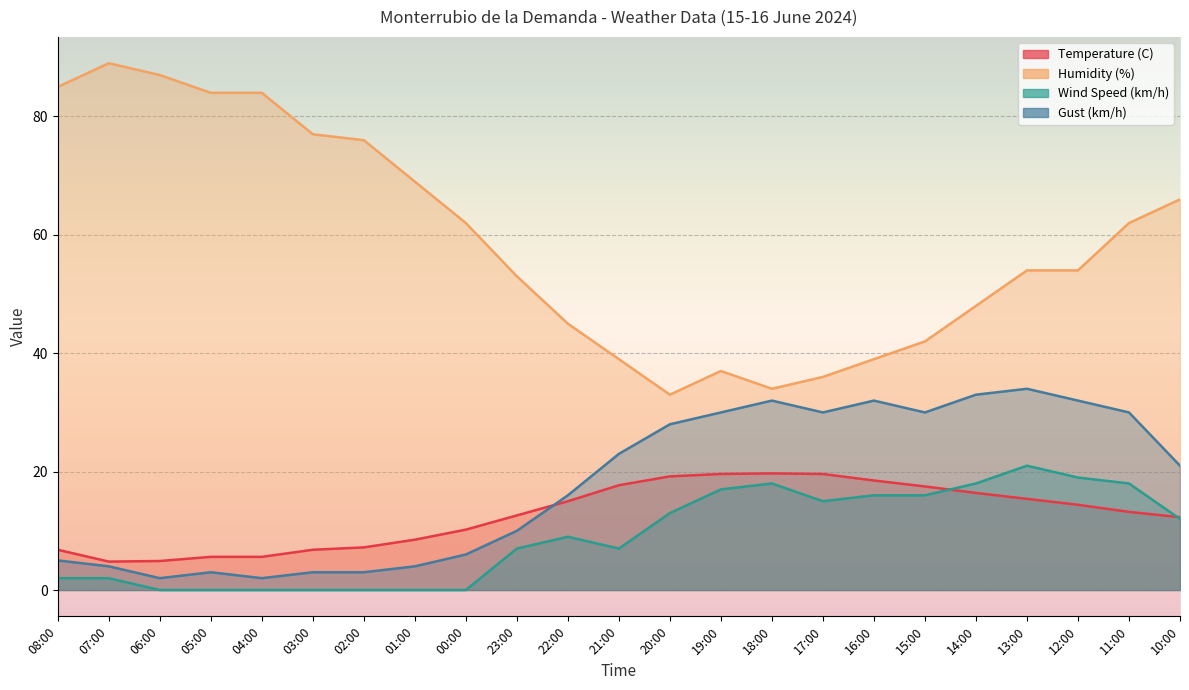

At which label does Gust (km/h) reach its peak?

13:00